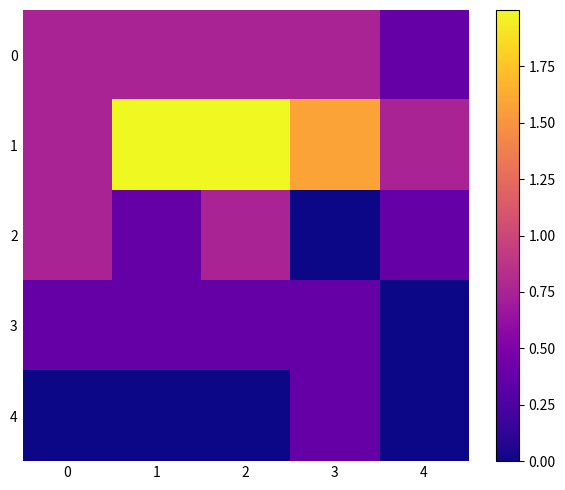

How many distinct data groups are displayed?

5